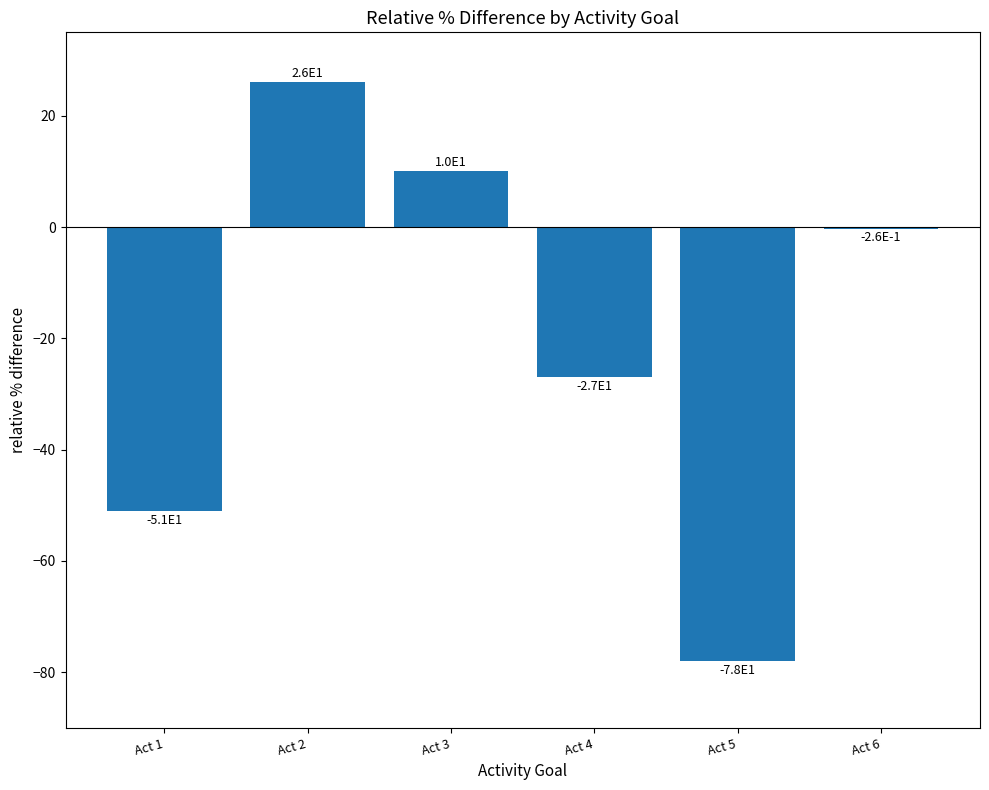

What is the sum of all values?

-120.3